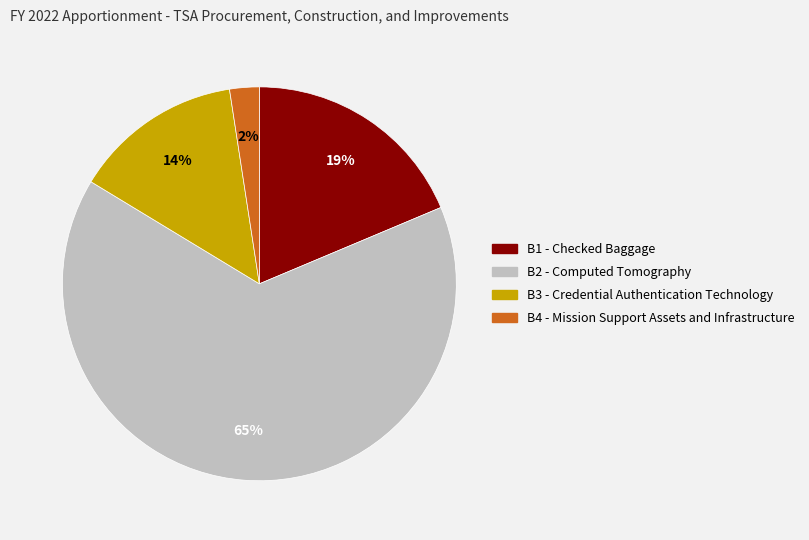

Count the number of slices in the pie.

4